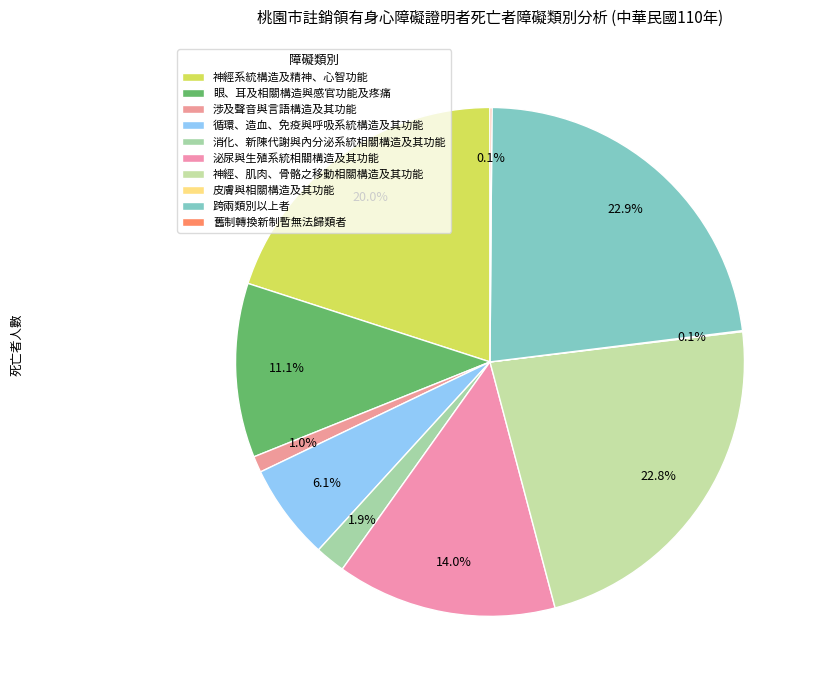

To the nearest percent, what is the difference between the 泌尿與生殖系統相關構造及其功能 and 眼、耳及相關構造與感官功能及疼痛 slice percentages?

3%